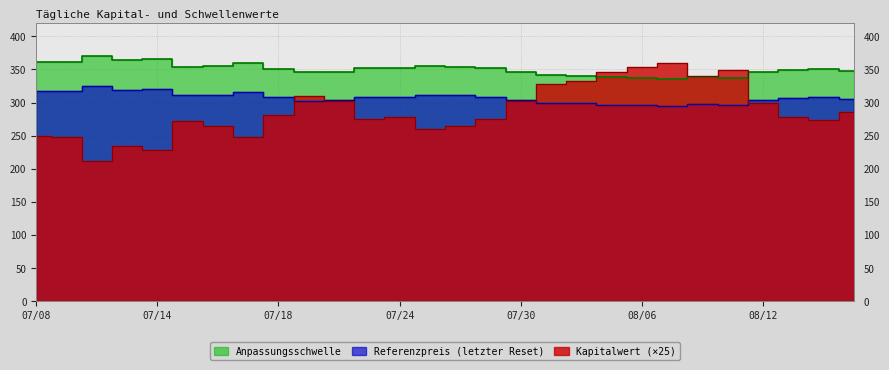

The value of Referenzpreis at 08/13 is 306.9. True or false?

True